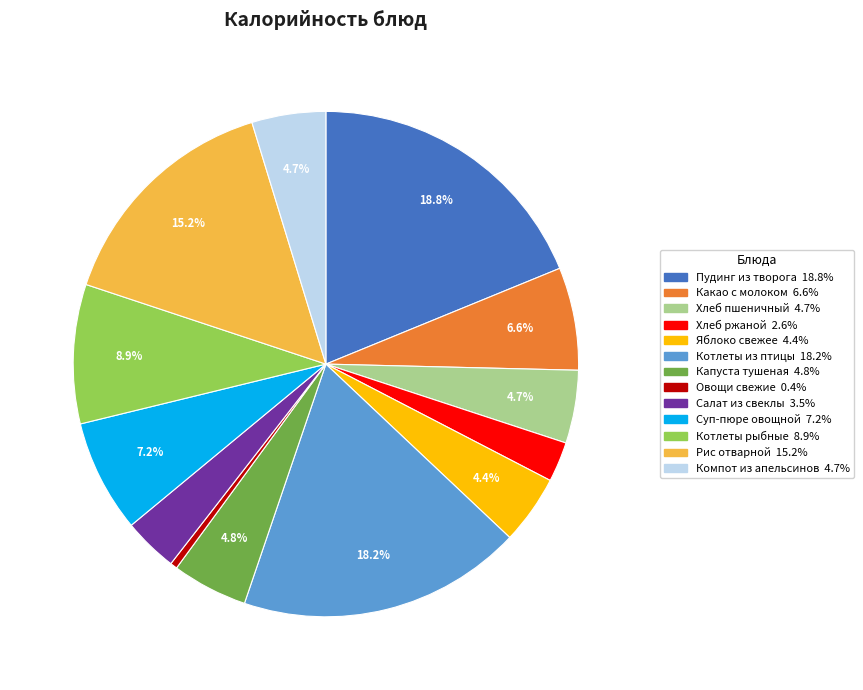

Is there a majority slice in this chart?

No